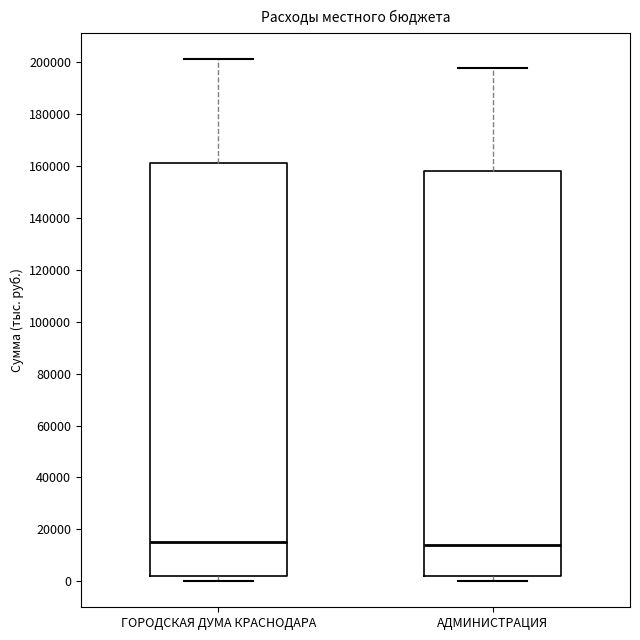

Which box is the tallest, from its lower edge to its upper edge?

ГОРОДСКАЯ ДУМА КРАСНОДАРА